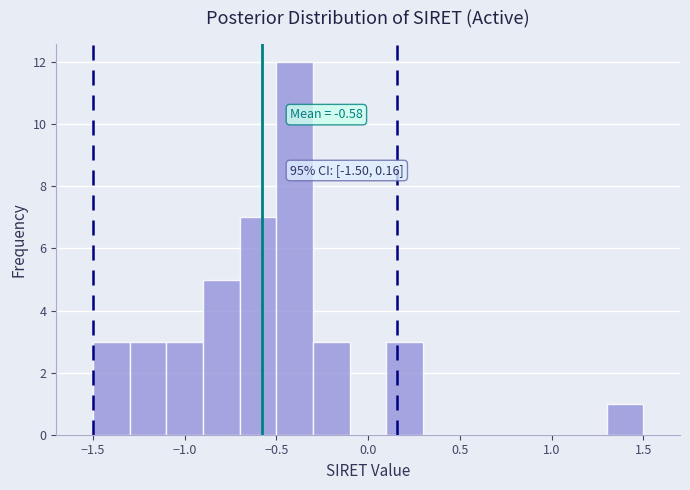

Over which range of the x-axis is the bar tallest?

-0.5 to -0.3